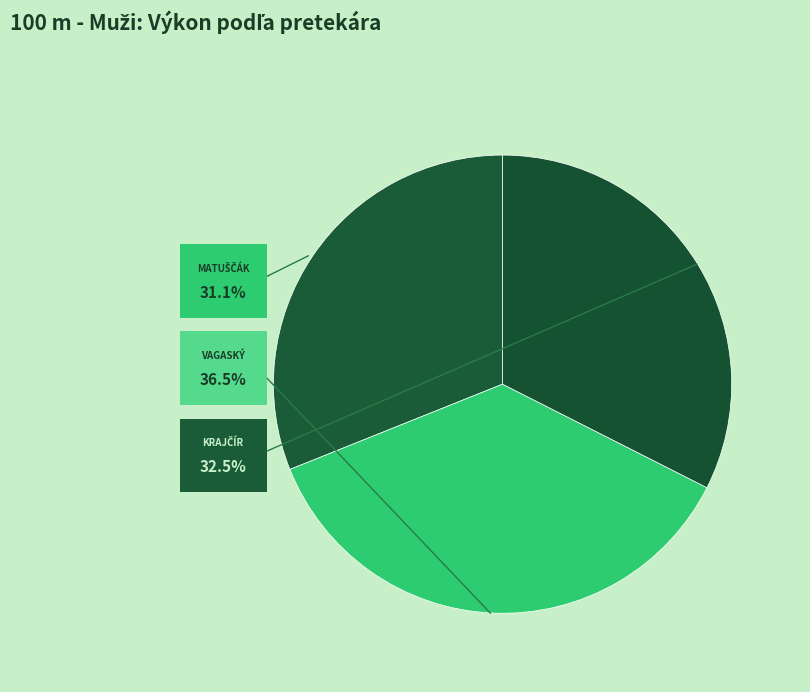

True or false: Matuščák Tomáš accounts for 31% of the total.

True